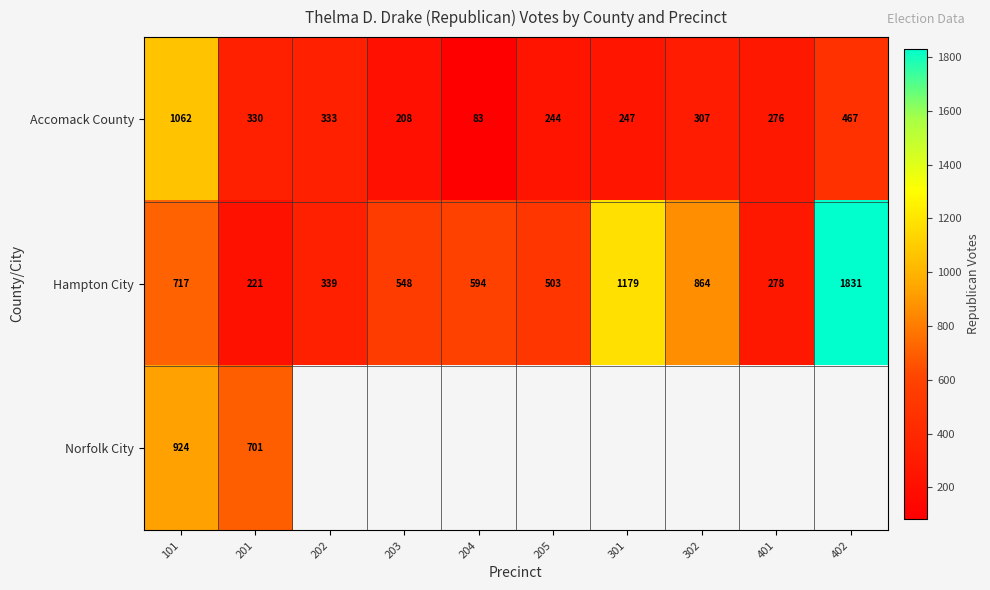

What is the maximum value for Accomack County?

1062